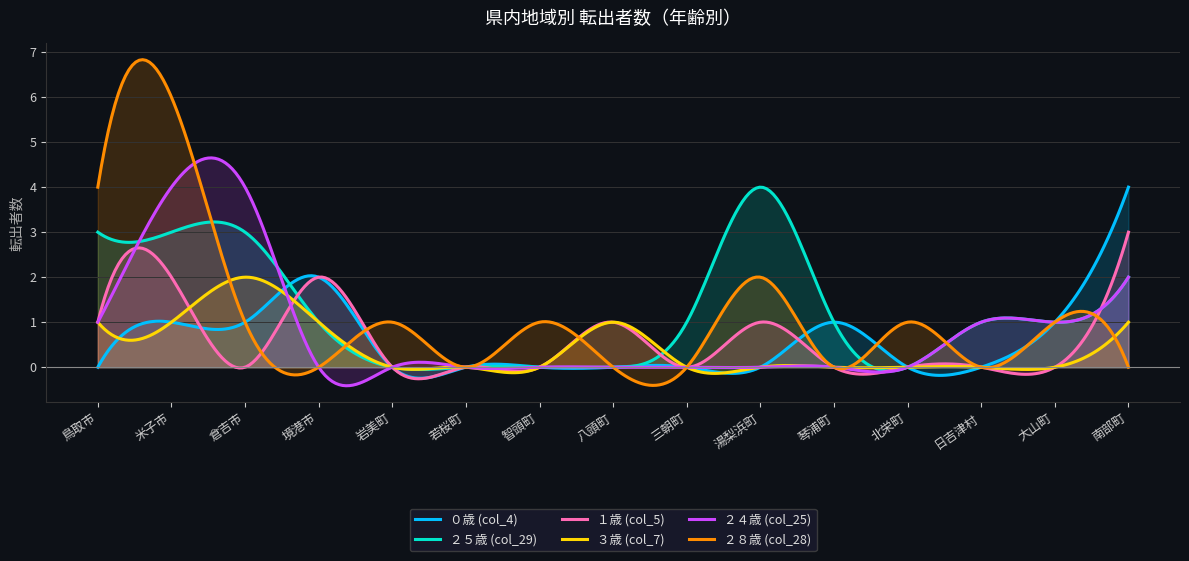

Is the value of ２４歳 (col_25) at 大山町 greater than the value of ３歳 (col_7) at 八頭町?

No